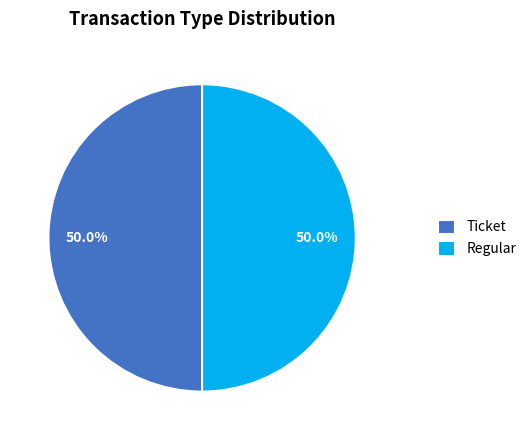

Approximately how many times larger is the value at Ticket compared to Regular?

1.0